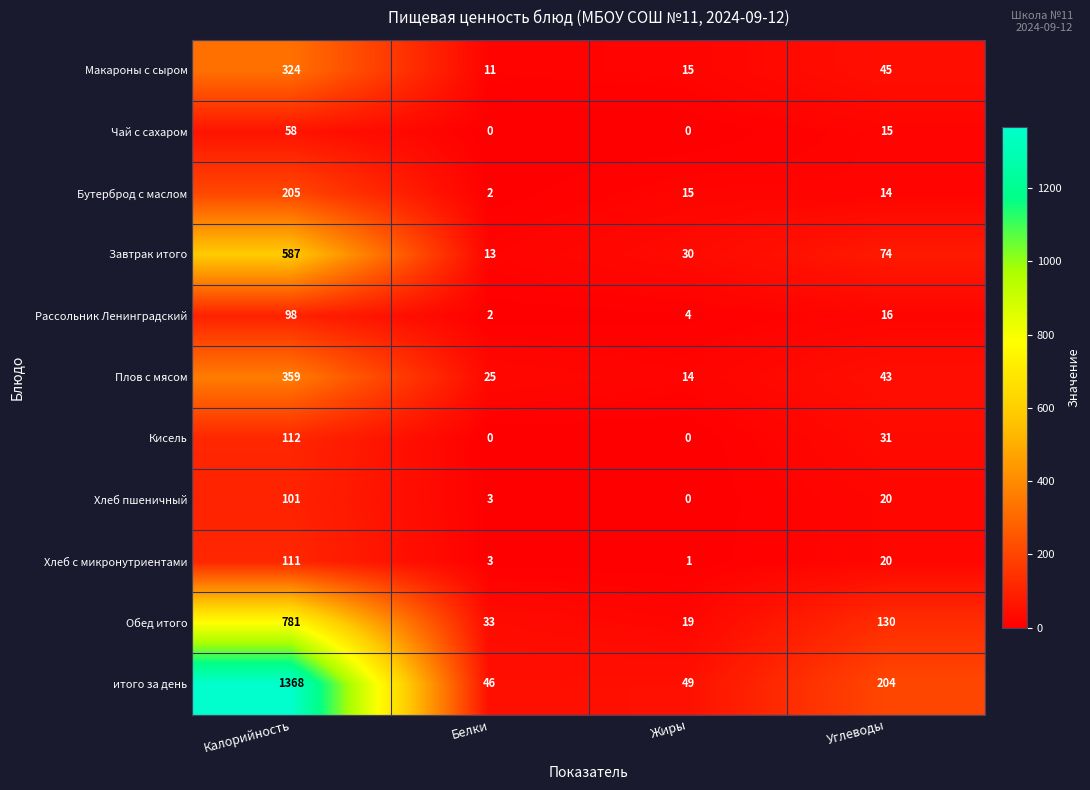

At Калорийность, list the series in order from largest to smallest.

итого за день, Обед итого, Завтрак итого, Плов с мясом, Макароны с сыром, Бутерброд с маслом, Кисель, Хлеб с микронутриентами, Хлеб пшеничный, Рассольник Ленинградский, Чай с сахаром